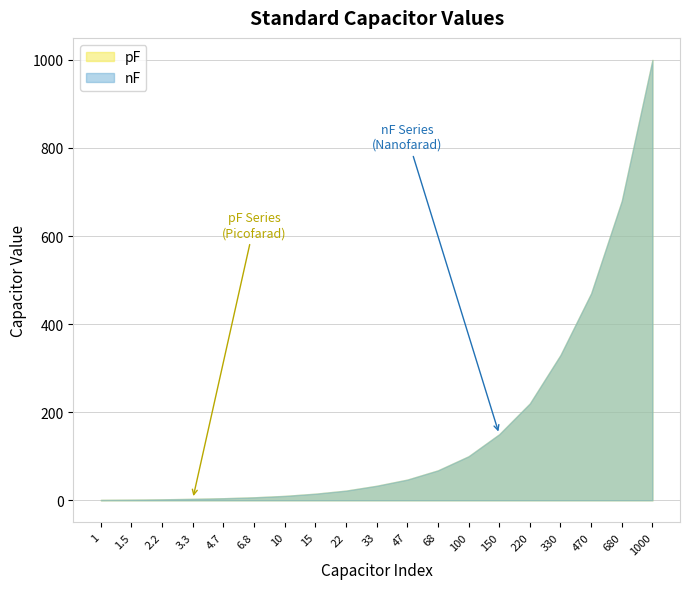

What is the total value across all series at 68?

136.0